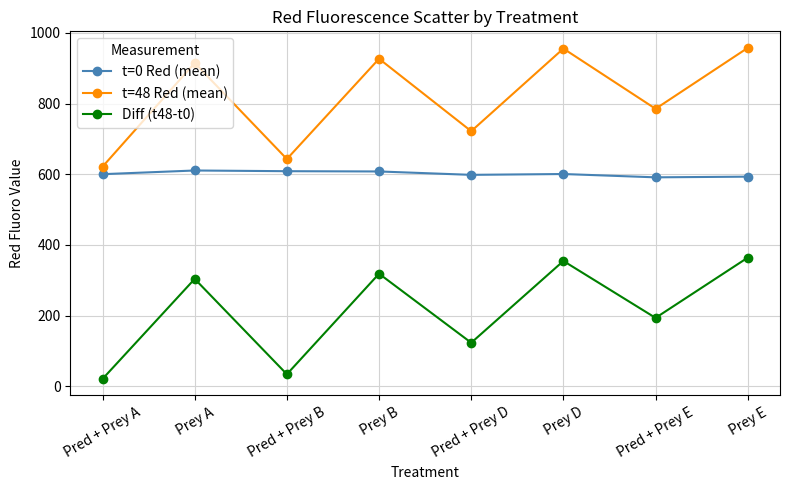

Which category has the lowest value in the t=48 Red (mean) series?

Pred + Prey A